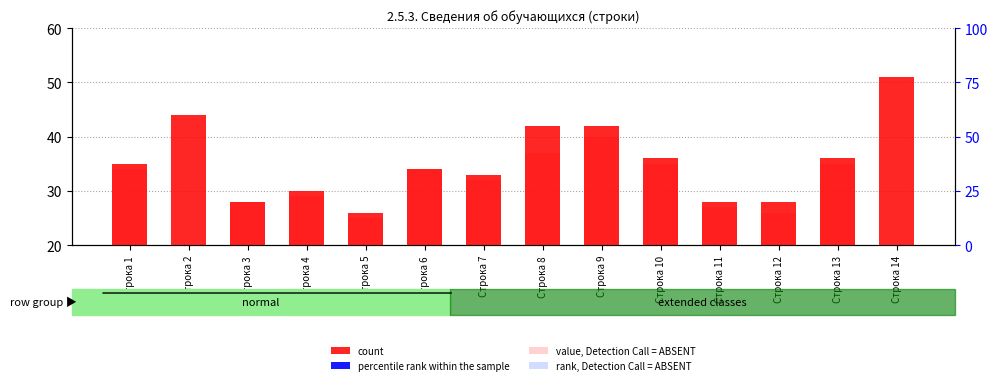

At which label does value, Detection Call = ABSENT first exceed 32?

Строка 1